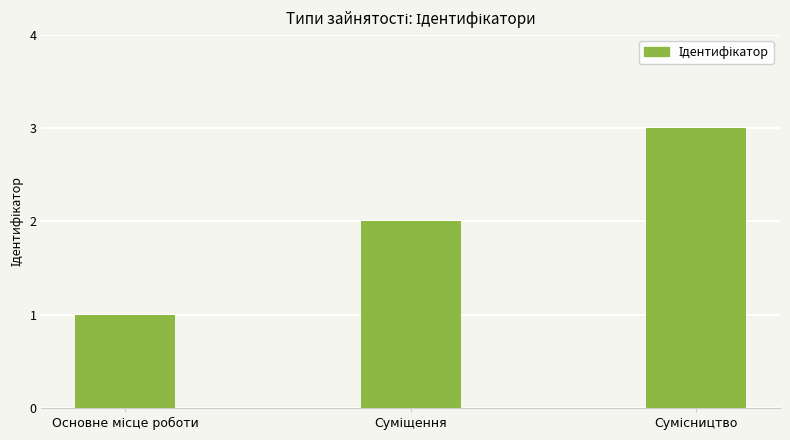

Reading right to left, transcribe all the data shown in this chart.

3	2	1